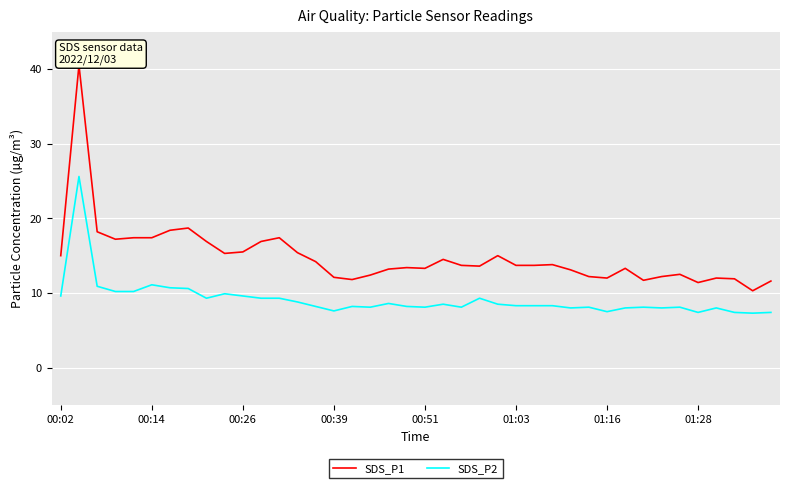

True or false: SDS_P1 and SDS_P2 cross at least once.

False